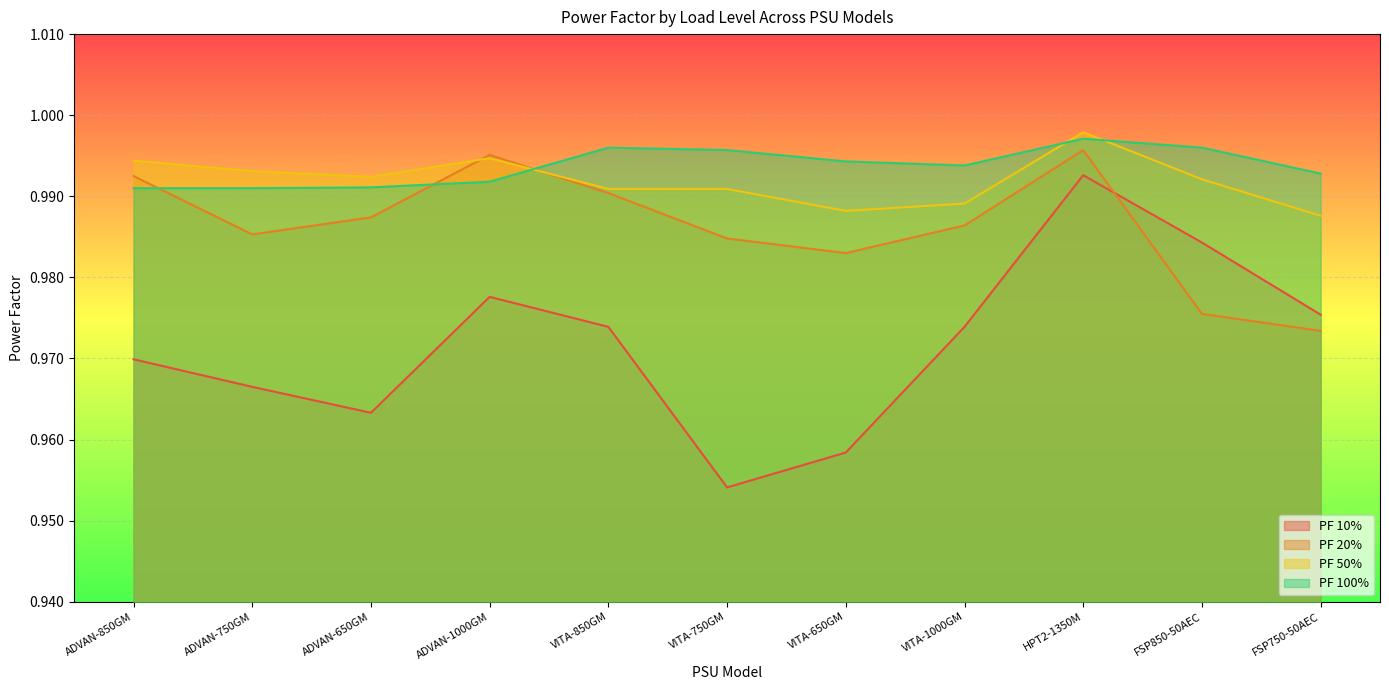

Where is the first local minimum for PF 20%?

ADVAN-750GM